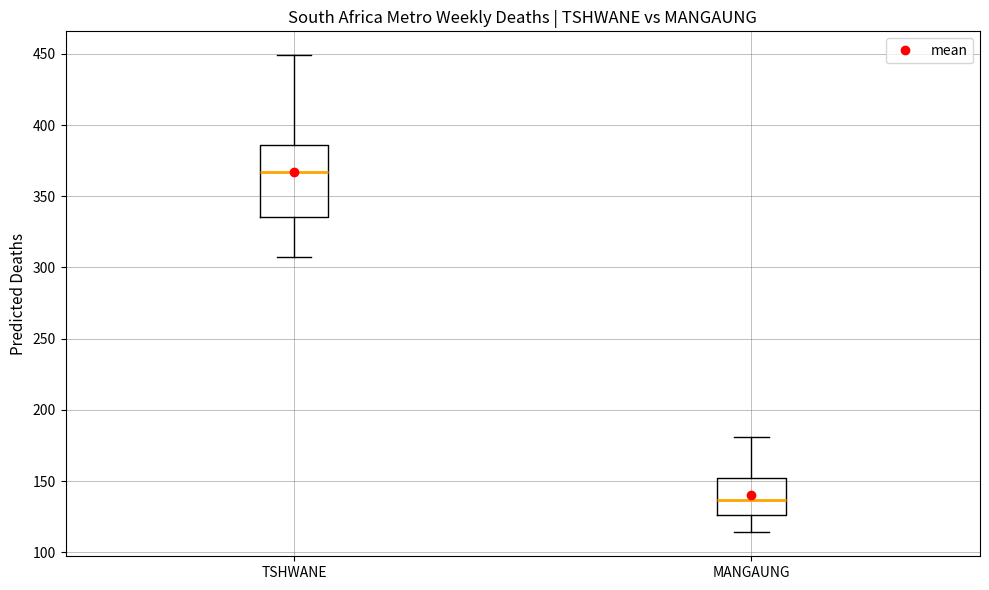

Where does the lower whisker of the box for MANGAUNG end on the y-axis? The values are not printed on the chart, so give them approximately, as read against the axis.

115